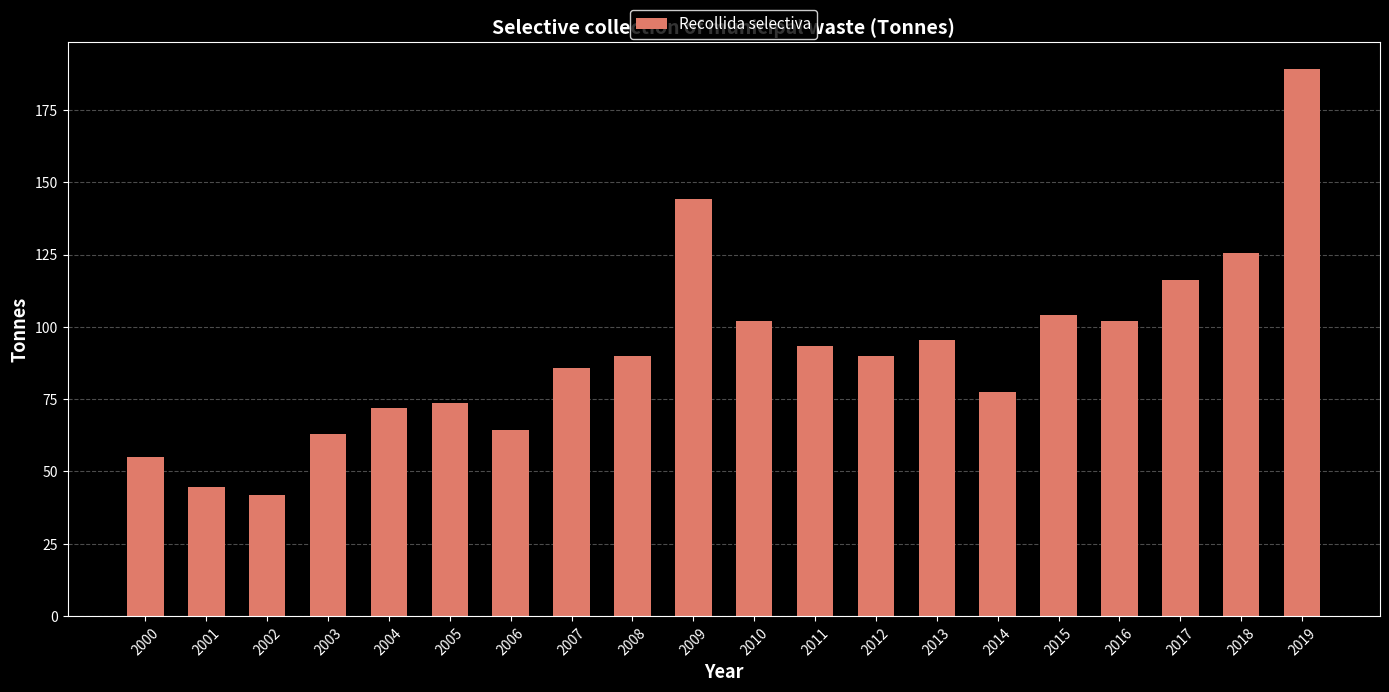

What is the minimum value shown in the chart?

42.0